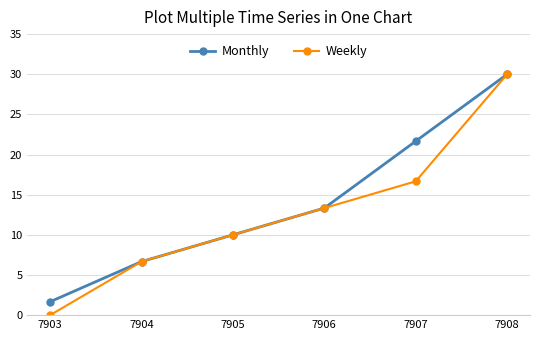

Which series has the largest range (max minus min)?

Weekly